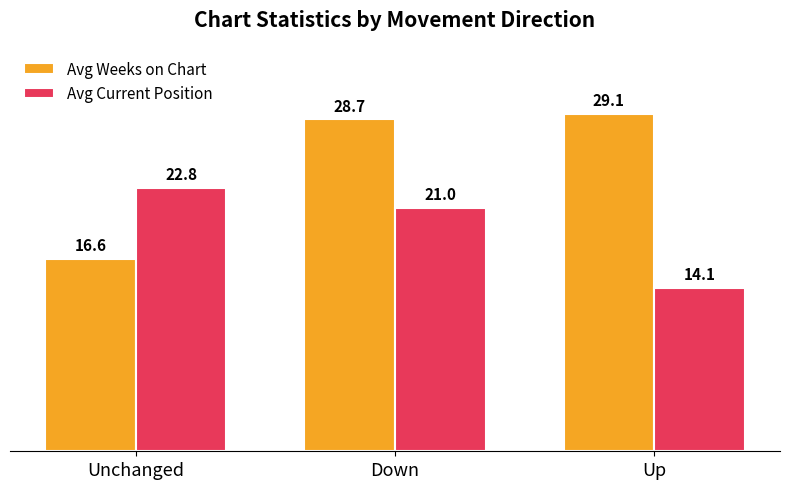

What is the maximum value for Avg Weeks on Chart?

29.1